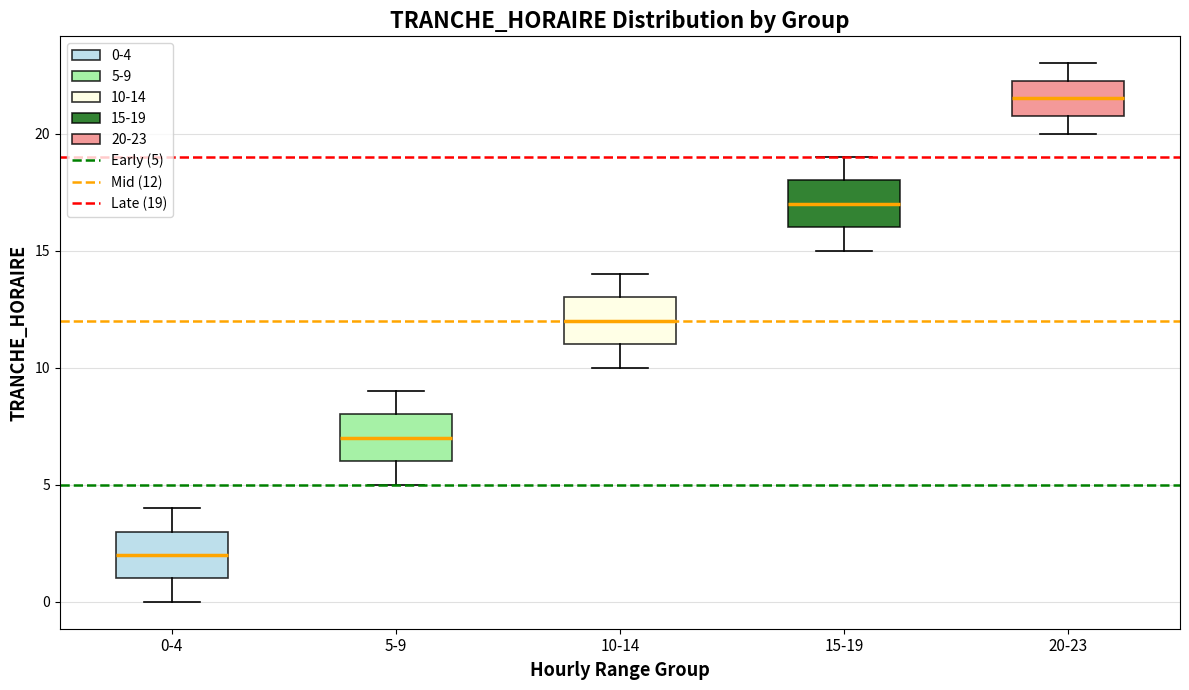

Reading left to right, read every box against the y-axis: the position of its median line, the range the box covers, and the ends of its whiskers. The values are not printed on the chart, so give them approximately, as read against the axis.

0-4: median 2.0, box 1.0 to 3.0, whiskers 0.0 to 4.0
5-9: median 7.0, box 6.0 to 8.0, whiskers 5.0 to 9.0
10-14: median 12.0, box 11.0 to 13.0, whiskers 10.0 to 14.0
15-19: median 17.0, box 16.0 to 18.0, whiskers 15.0 to 19.0
20-23: median 21.5, box 21.0 to 22.5, whiskers 20.0 to 23.0